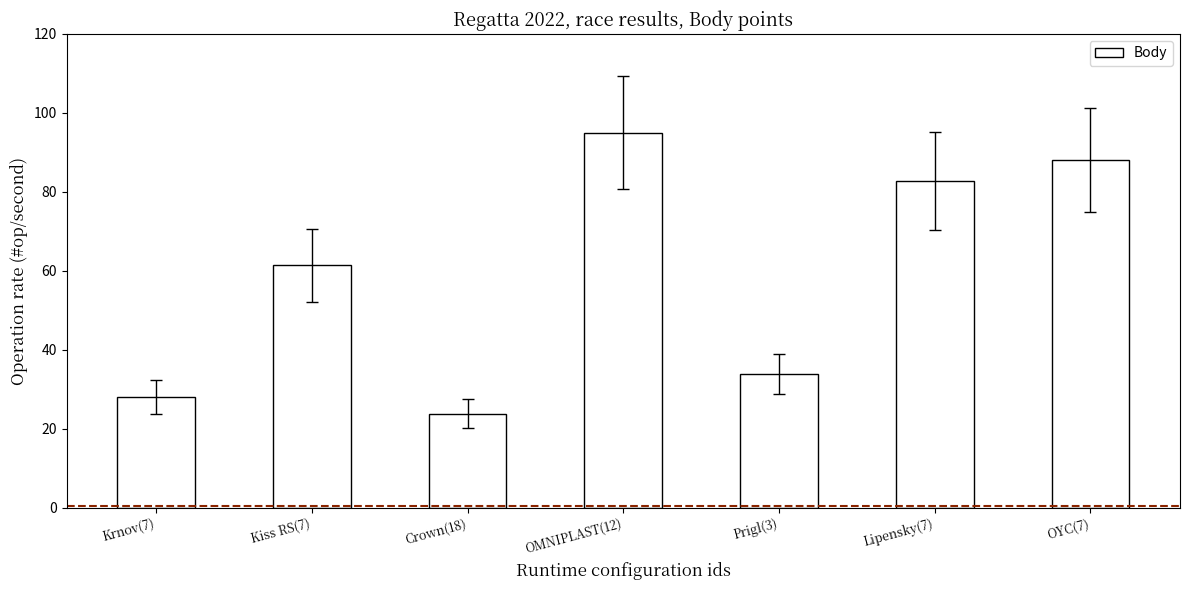

At which label does the data first exceed 61?

Kiss RS(7)